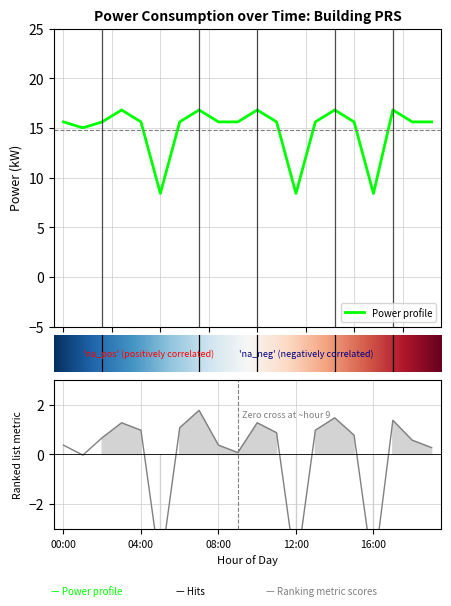

How many points are lower than both their immediate neighbors (excluding endpoints)?

4